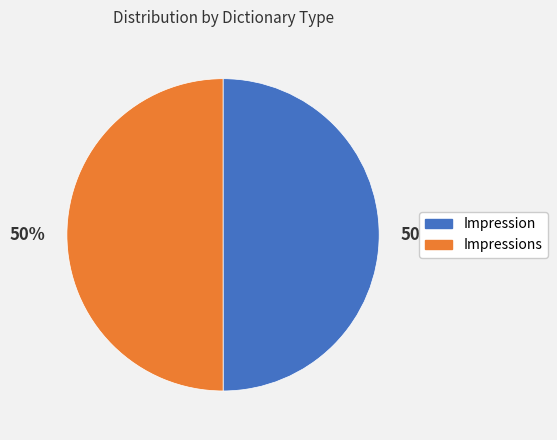

How many slices are in this pie chart?

2